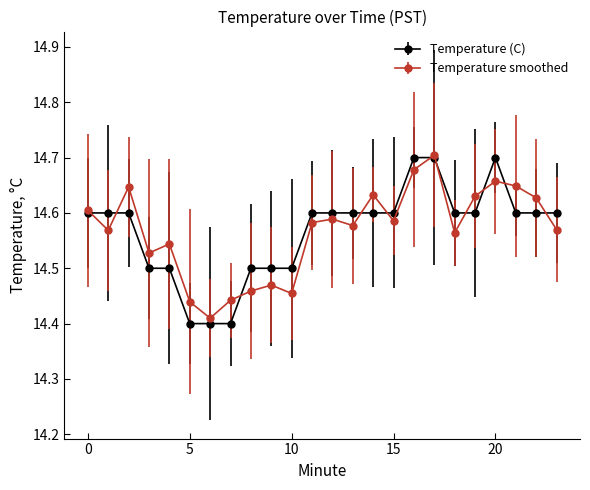

How many Temperature (C) values are between 14 and 15?

24